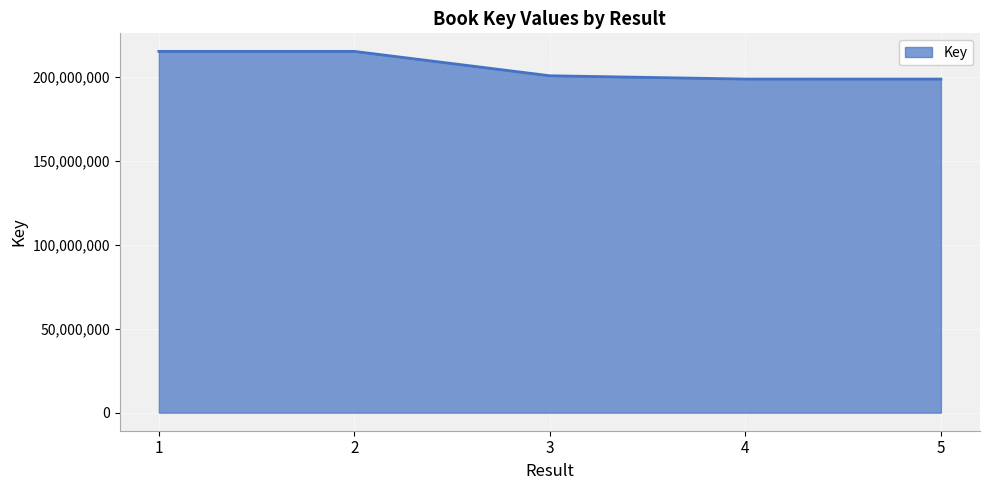

True or false: the data shows 331599452 at 1.

False